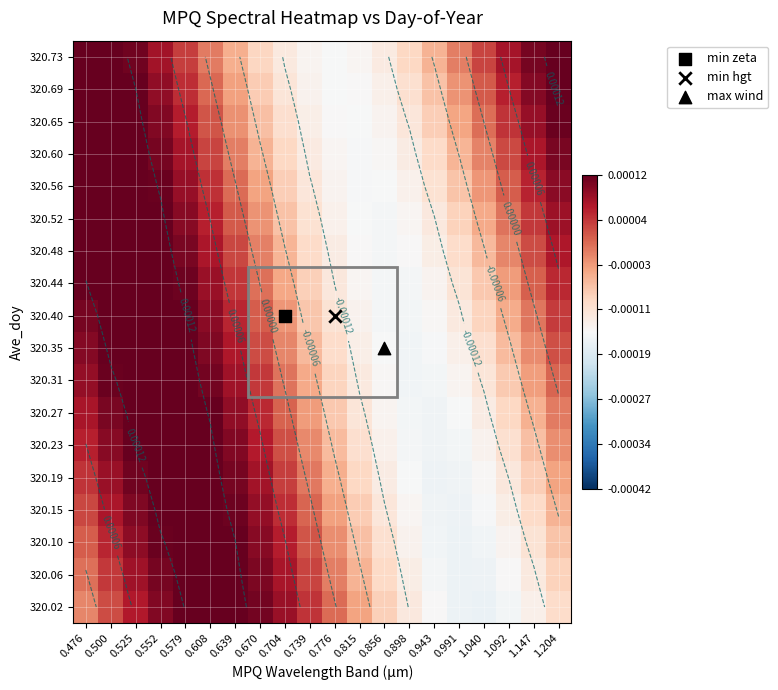

List the series in order of their peak value, lowest first.

320.02, 320.06, 320.10, 320.15, 320.23, 320.19, 320.27, 320.35, 320.31, 320.40, 320.48, 320.44, 320.52, 320.60, 320.56, 320.65, 320.73, 320.69